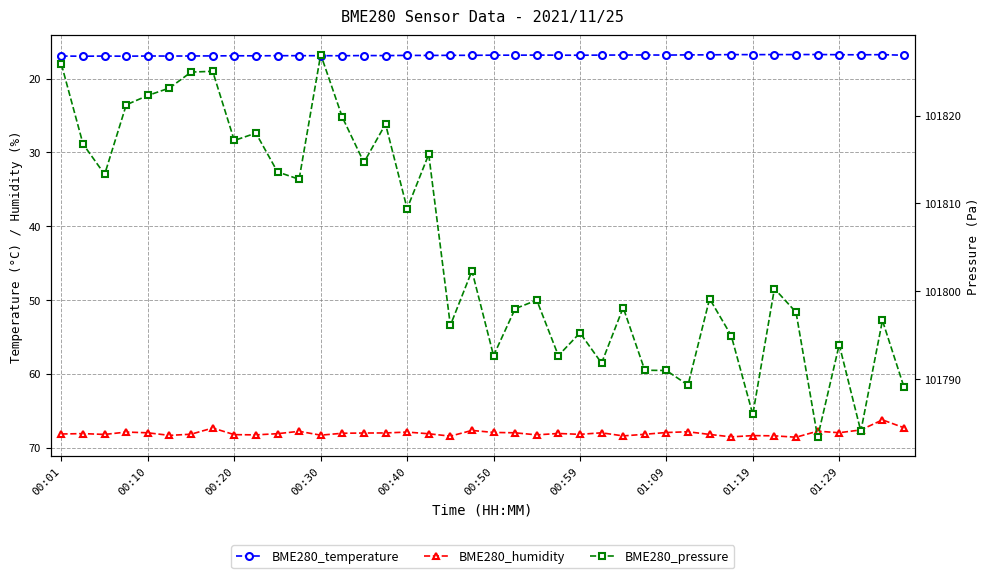

At which category is the sum across all series the highest?

00:30